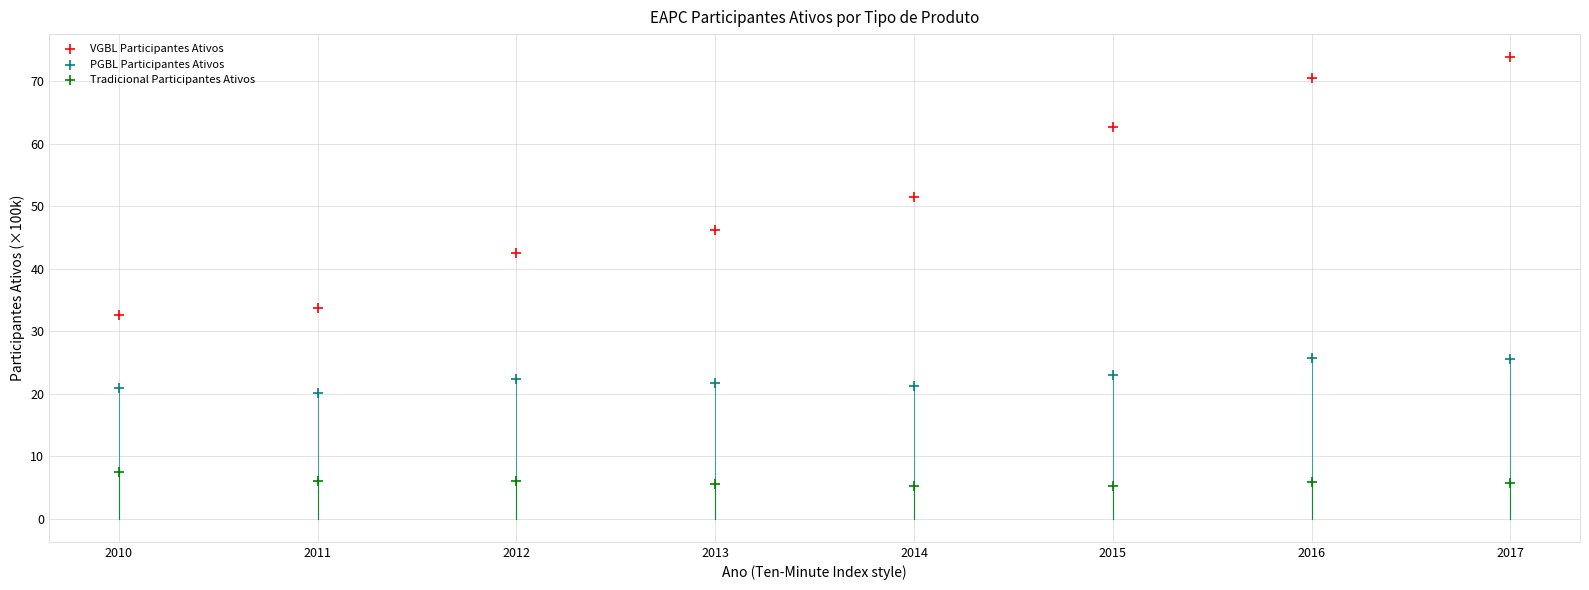

Which series reaches the minimum Y coordinate?

Tradicional Participantes Ativos